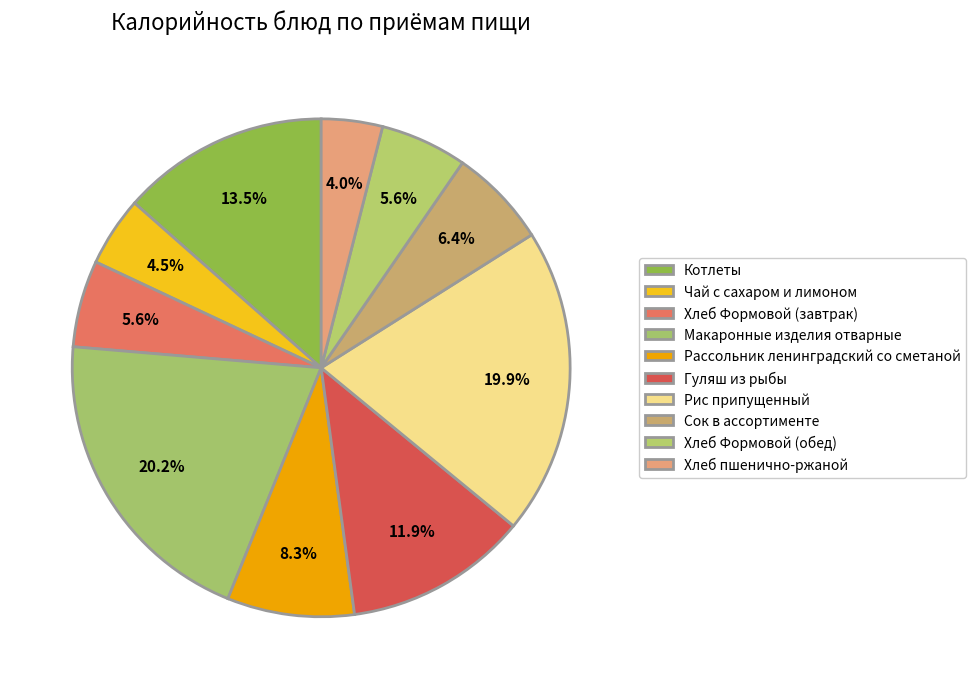

What is the change in value from Макаронные изделия отварные to Хлеб Формовой (обед)?

-184